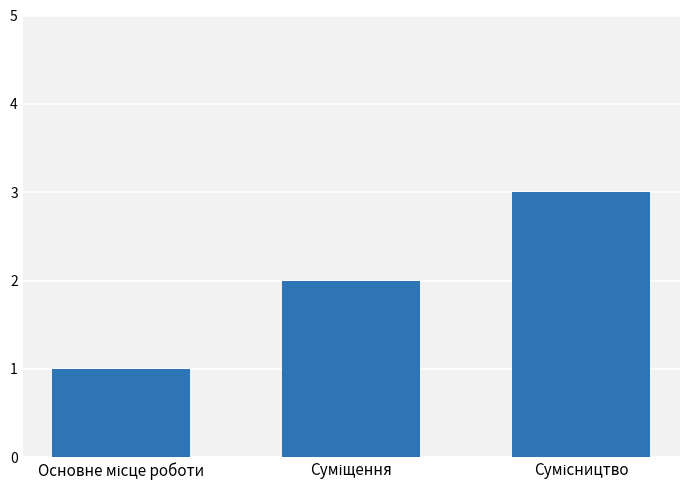

What is the greatest value displayed?

3